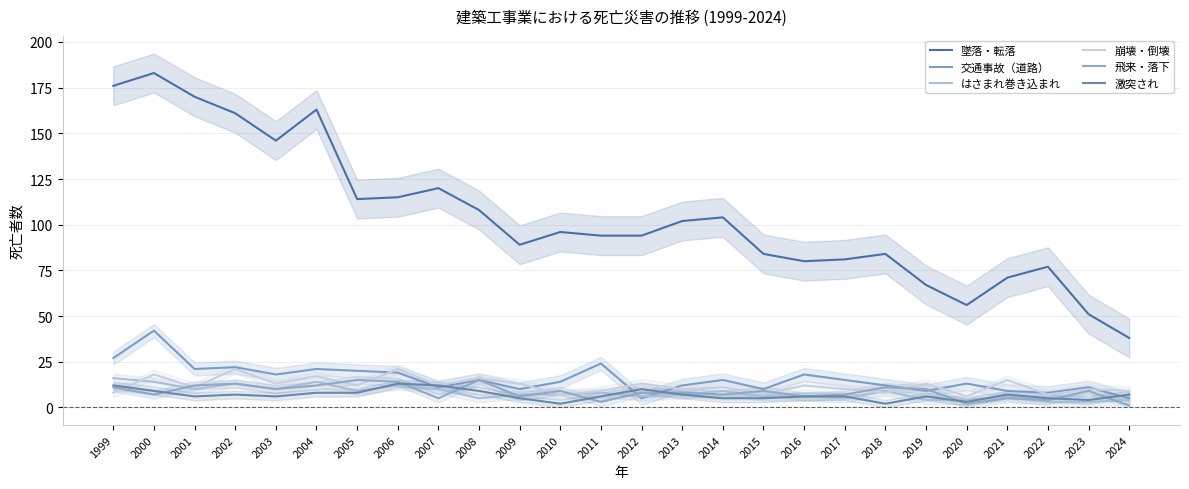

Between which two adjacent categories do はさまれ巻き込まれ and 激突され first intersect?

2005 and 2006